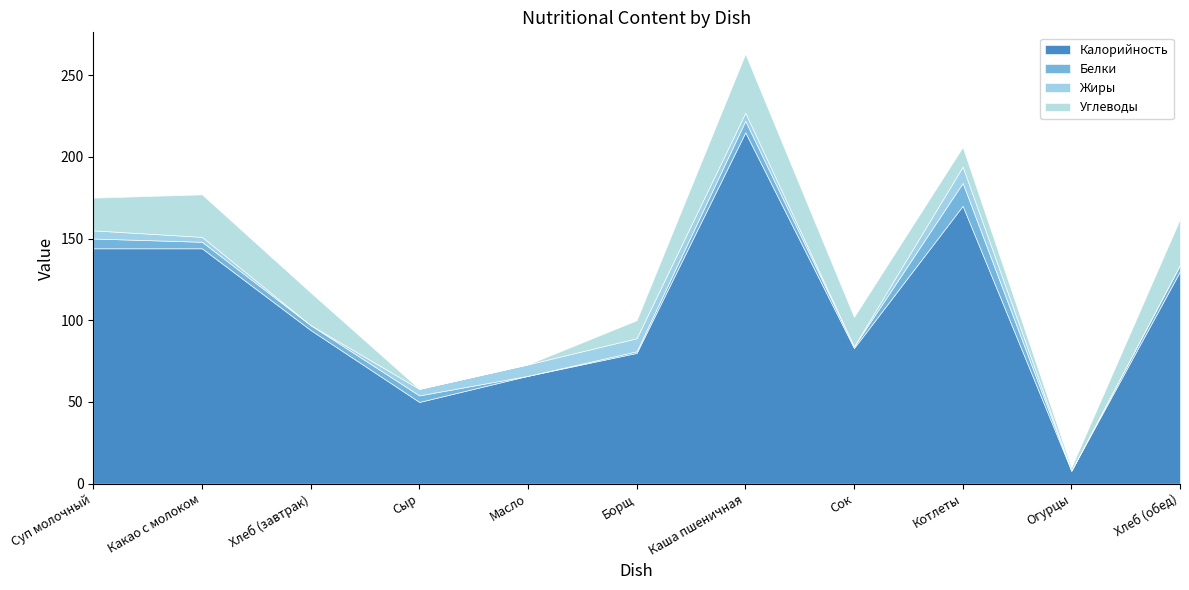

List the series in order of their peak value, highest first.

Калорийность, Углеводы, Белки, Жиры